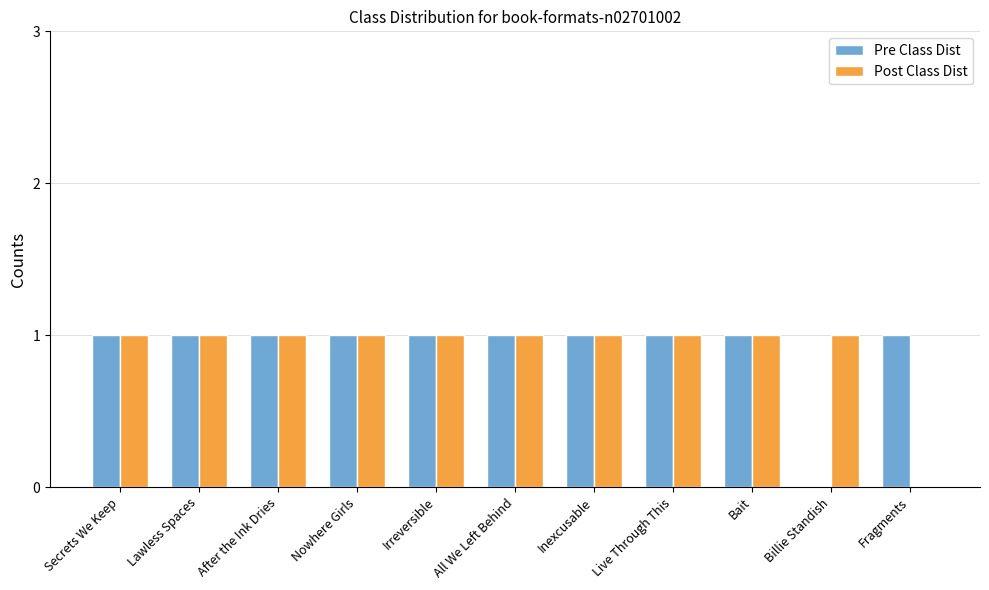

What is the total value across all series at Live Through This?

2